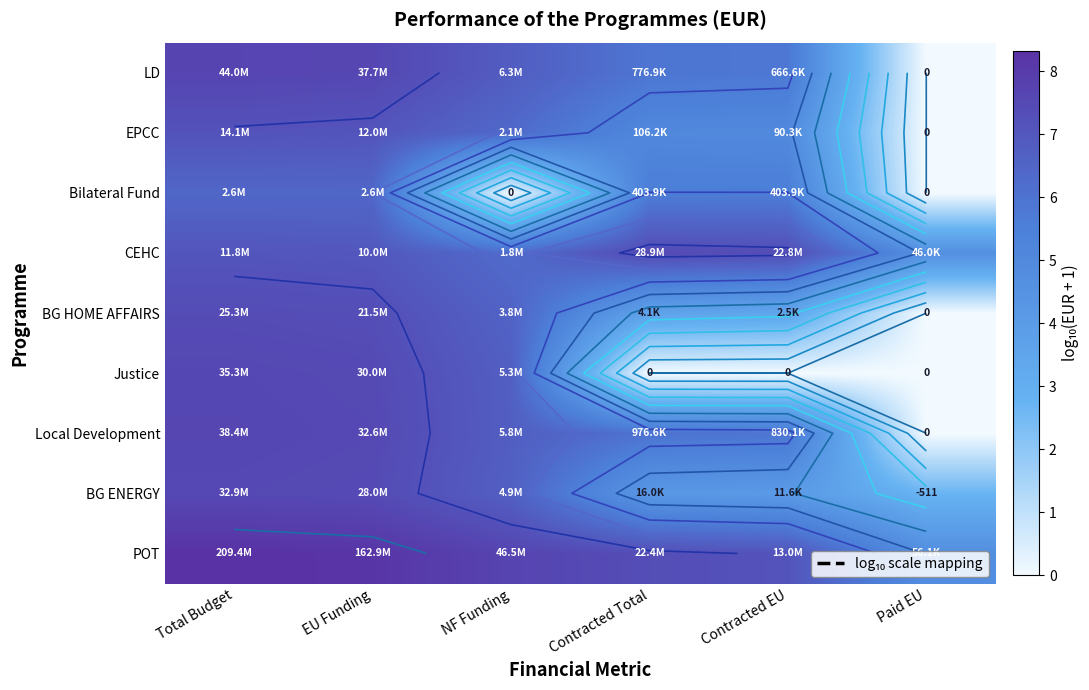

What is the total value across all series at Total Budget?

66.7